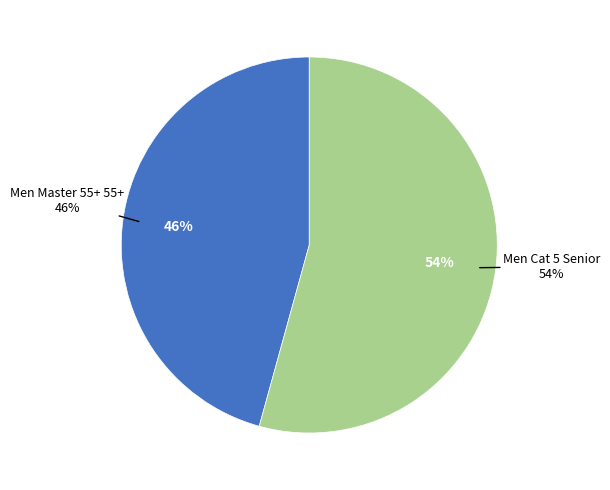

Approximately how many times larger is the value at Men Master 55+ 55+ compared to Men Cat 5 Senior?

0.8